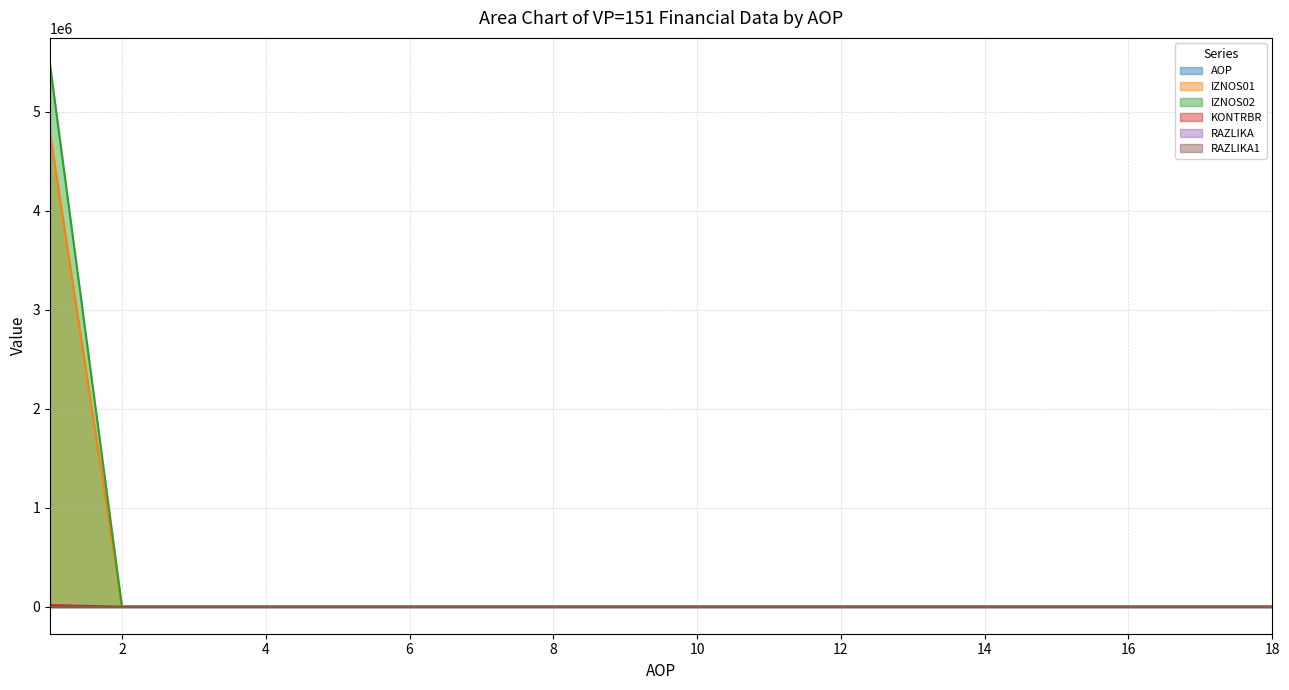

The value of IZNOS02 at 7 is 0.0. True or false?

True